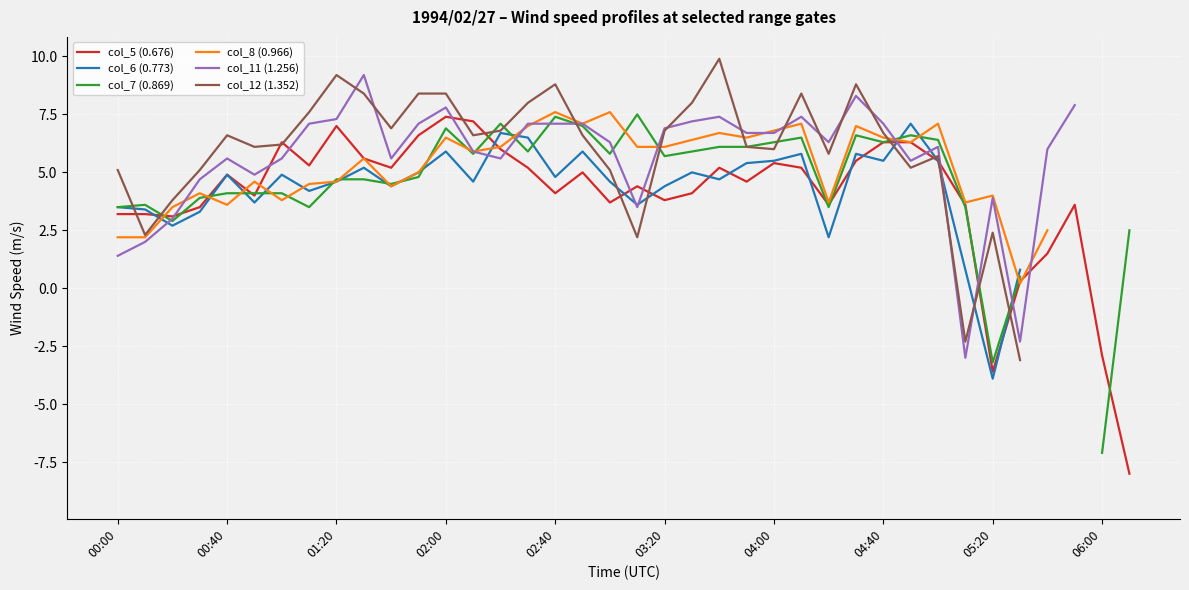

What are all the series names shown in the legend?

col_5 (0.676), col_6 (0.773), col_7 (0.869), col_8 (0.966), col_11 (1.256), col_12 (1.352)